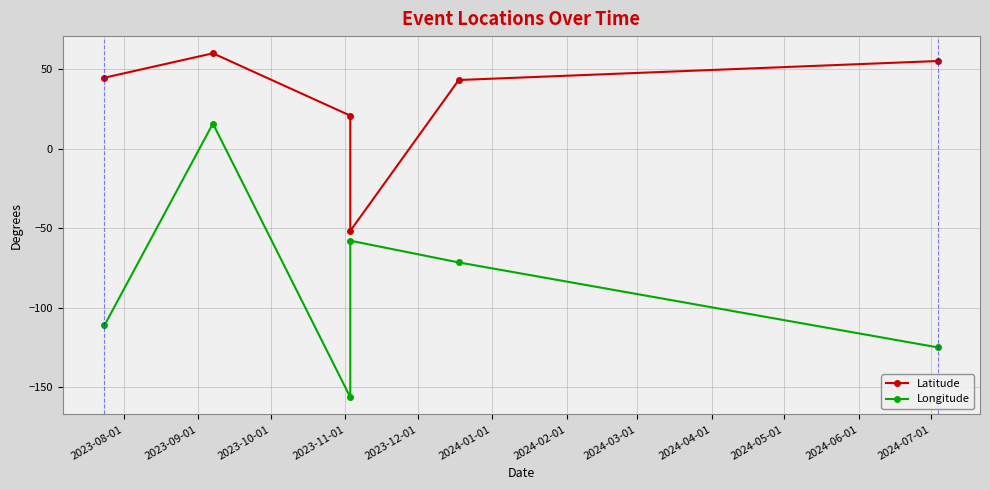

At which category is the sum across all series the highest?

2023-09-01